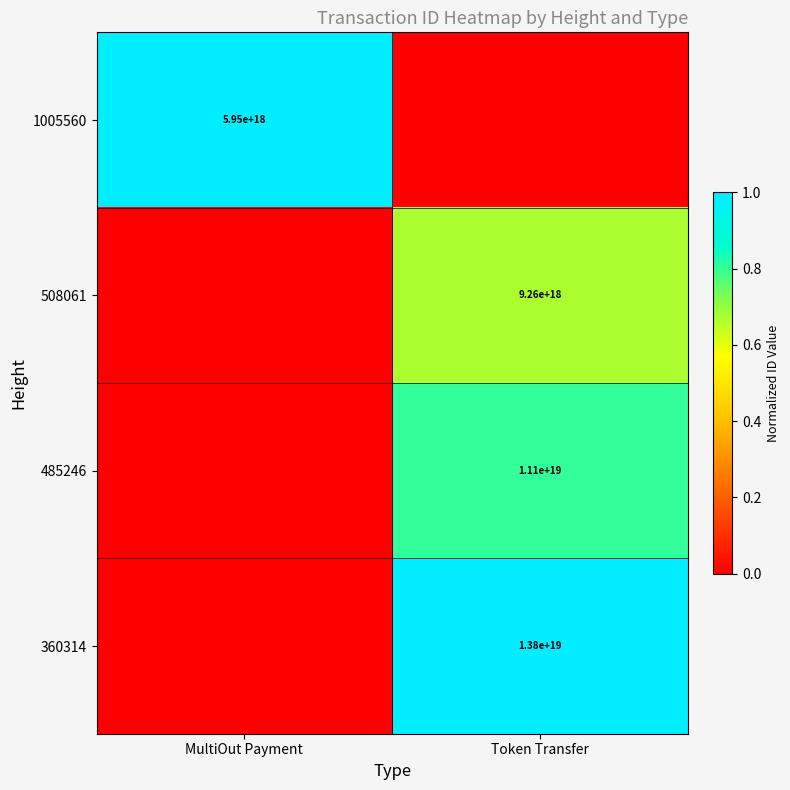

Is it true that 360314 equals 13800000000000000000 at Token Transfer?

True